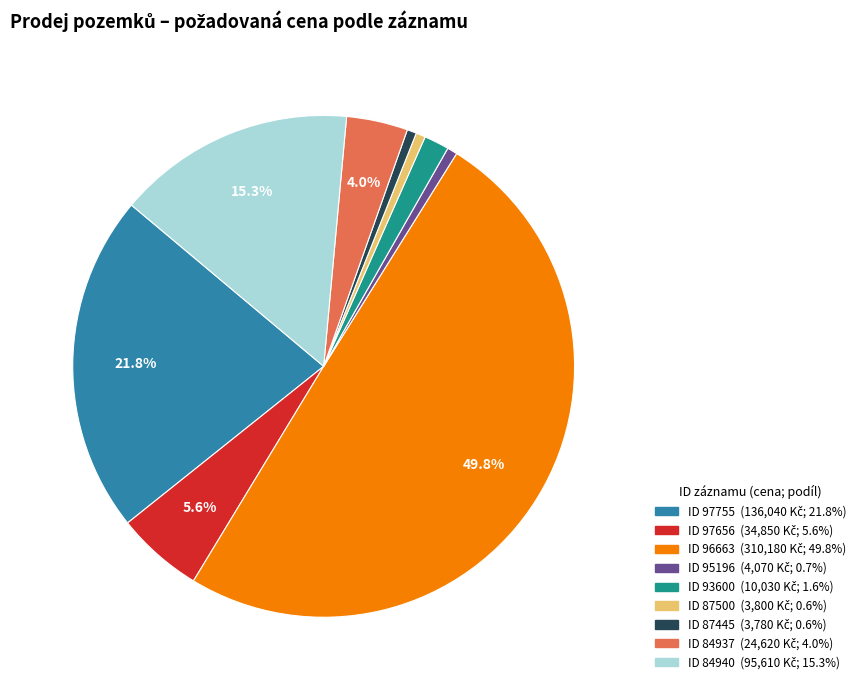

Count the number of slices in the pie.

9